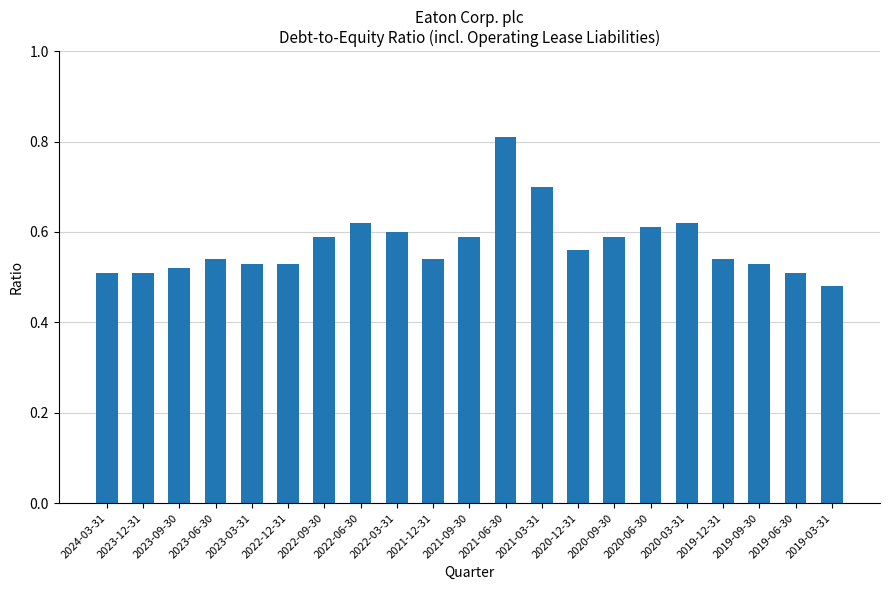

Count the values in the range 0 to 1.

21